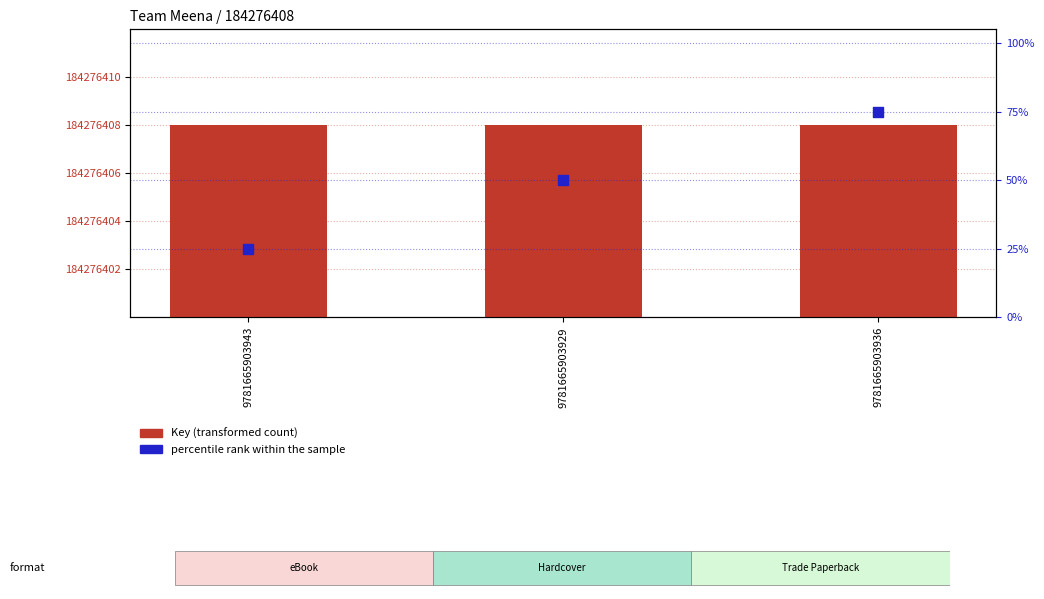

Which series has the largest total across all categories?

Key (transformed count)